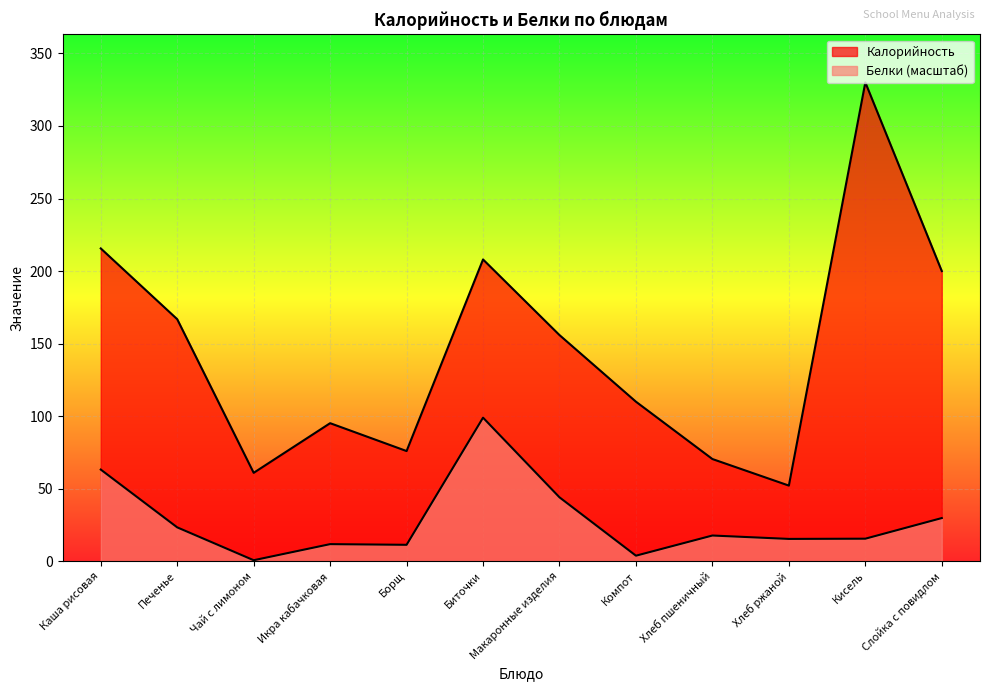

True or false: Белки and Калорийность intersect in this chart.

False